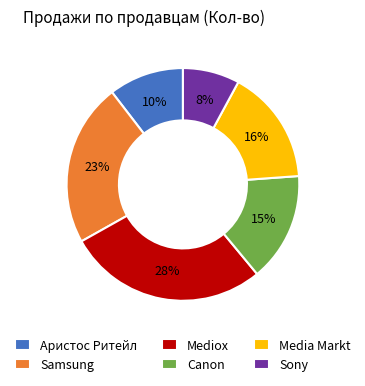

Count the number of slices in the pie.

6